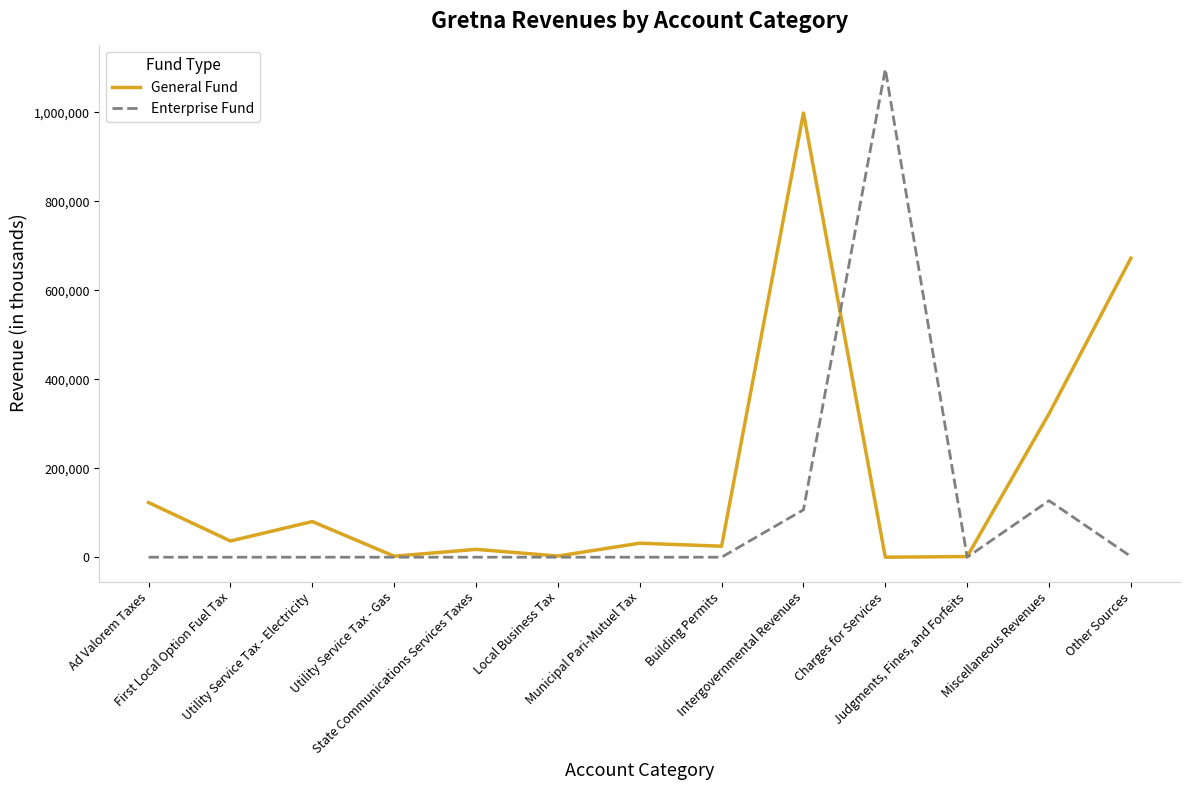

Rank the series by their maximum value, from highest to lowest.

Enterprise Fund, General Fund